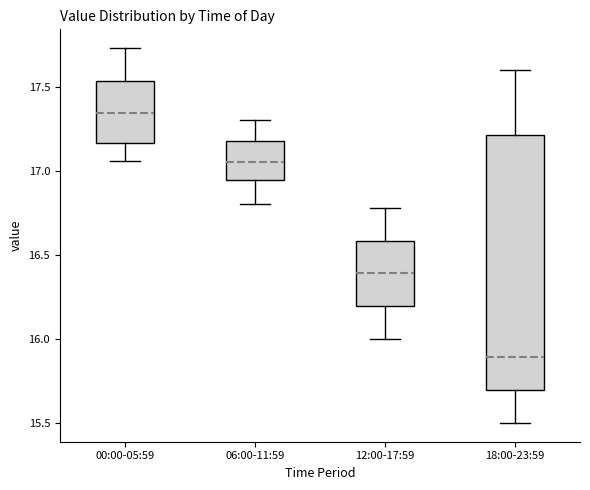

Comparing the boxes themselves (not the whiskers), which one is the tallest?

18:00-23:59